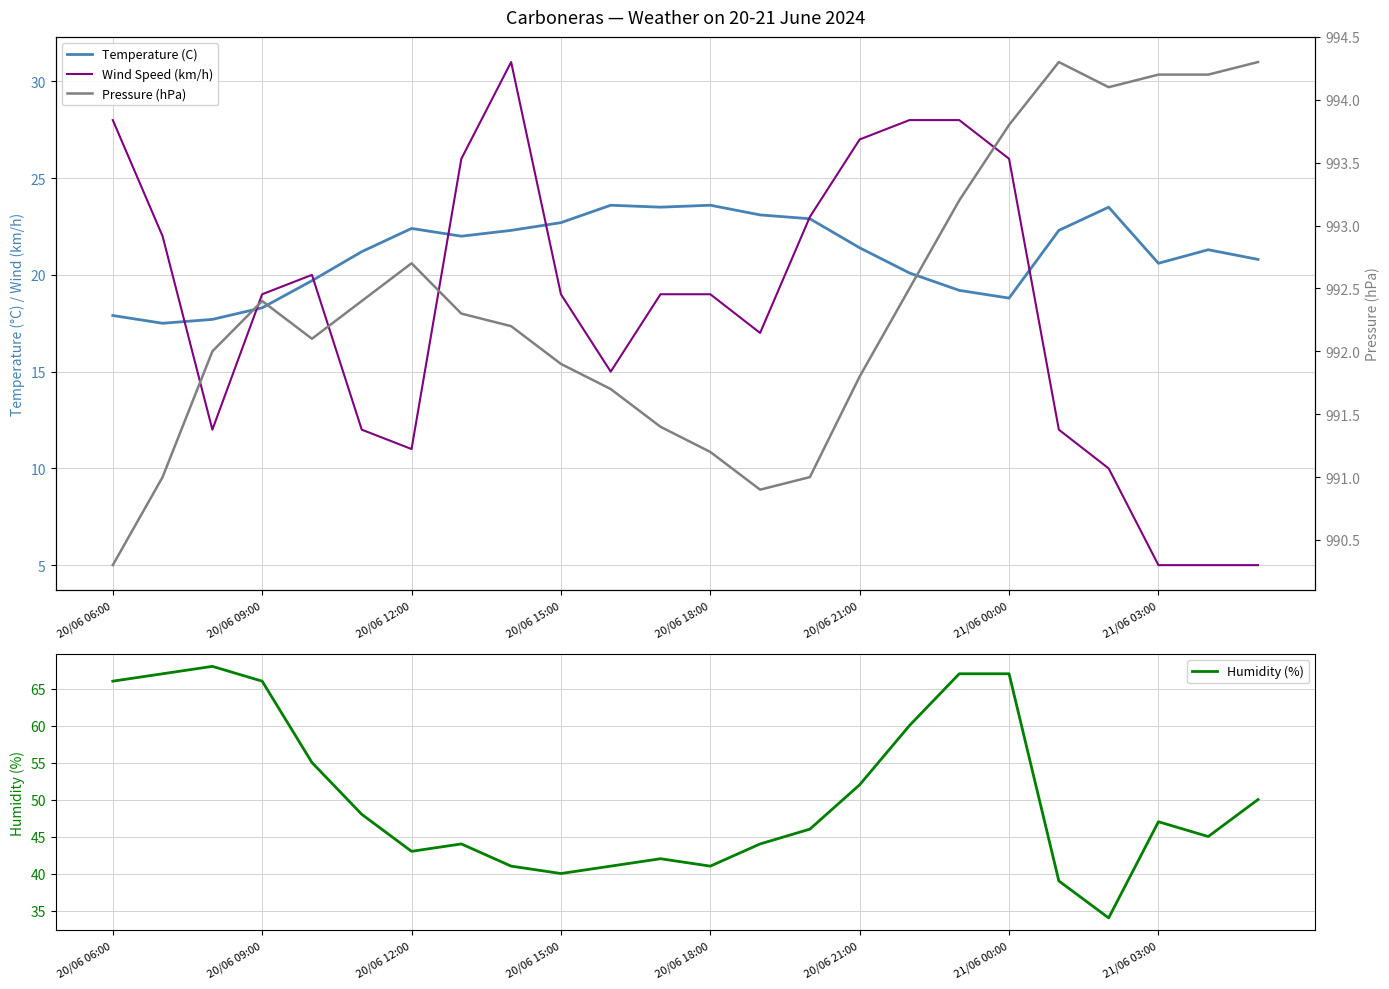

The value of Humidity (%) at 13 is 58.8. True or false?

False